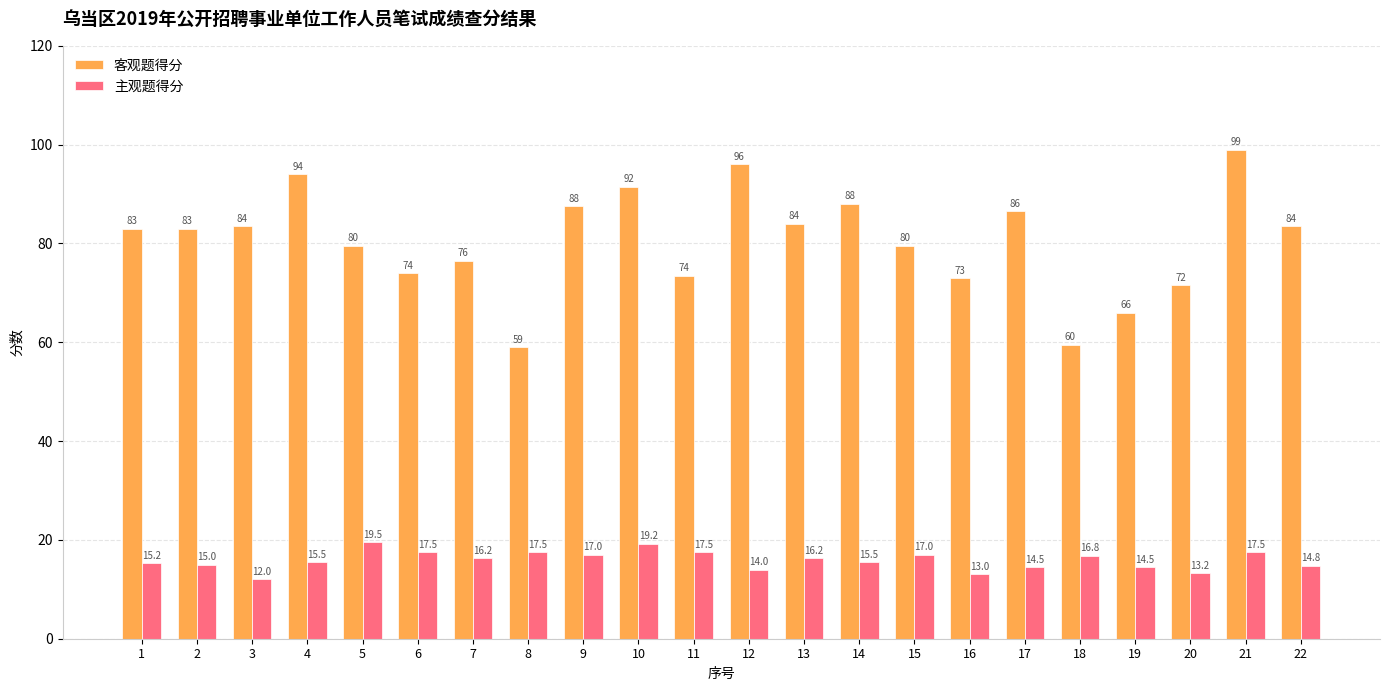

Which category has the lowest value in the 客观题得分 series?

8